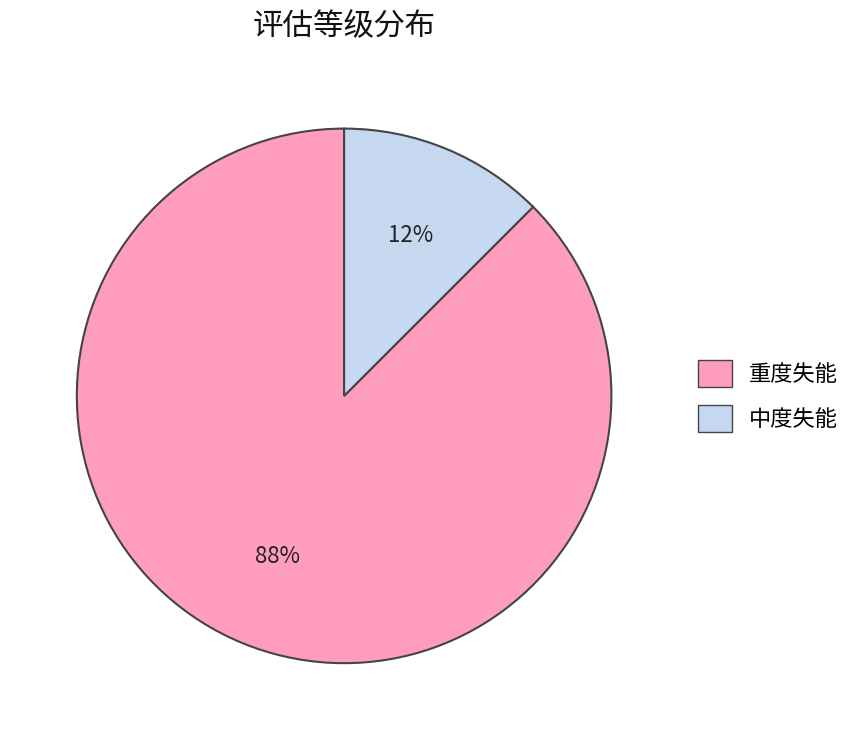

To the nearest percent, what is the combined percentage of 重度失能 and 中度失能?

100%